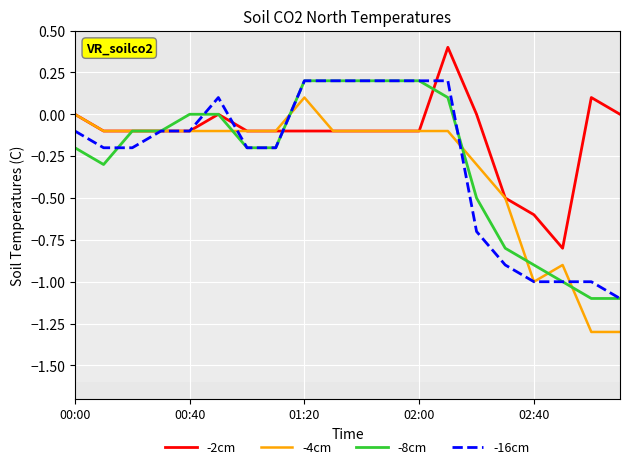

Which series has the largest range (max minus min)?

-4cm